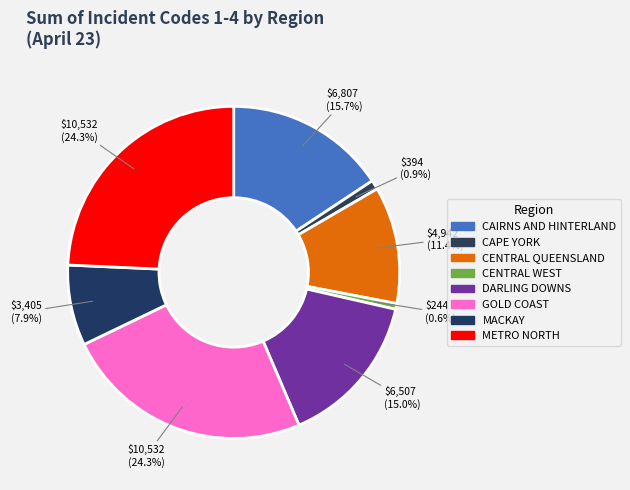

Does CENTRAL WEST account for over 50% of the chart?

No